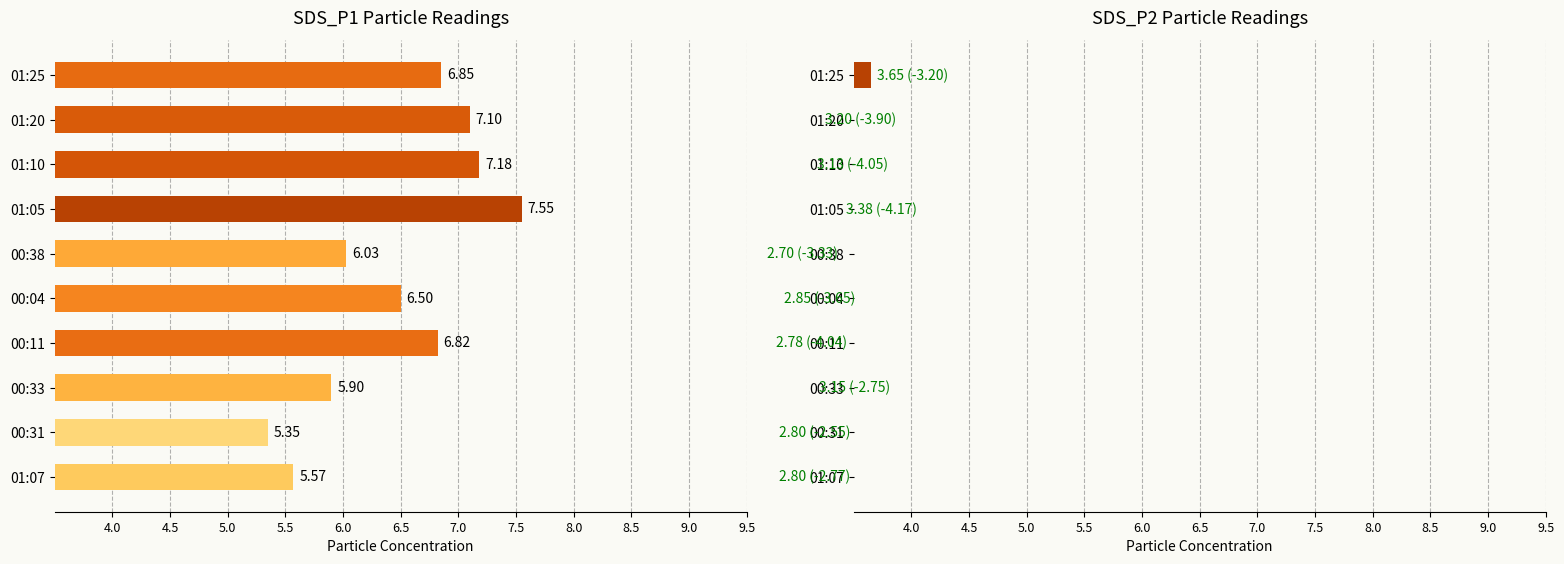

Reading left to right, what are all the values shown in this chart?

SDS_P1: 5.6	5.3	5.9	6.8	6.5	6.0	7.5	7.2	7.1	6.8
SDS_P2: 2.8	2.8	3.1	2.8	2.9	2.7	3.4	3.1	3.2	3.6